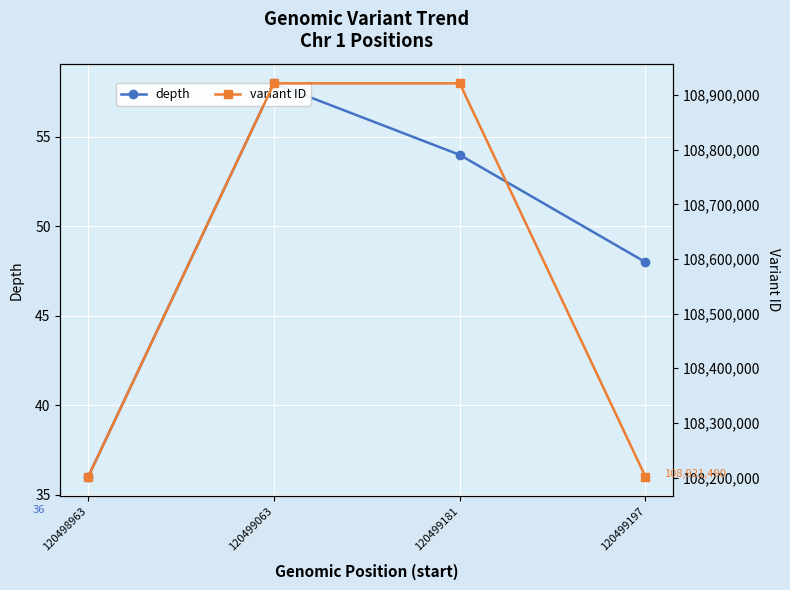

What is the average value of the variant ID series?

108561462